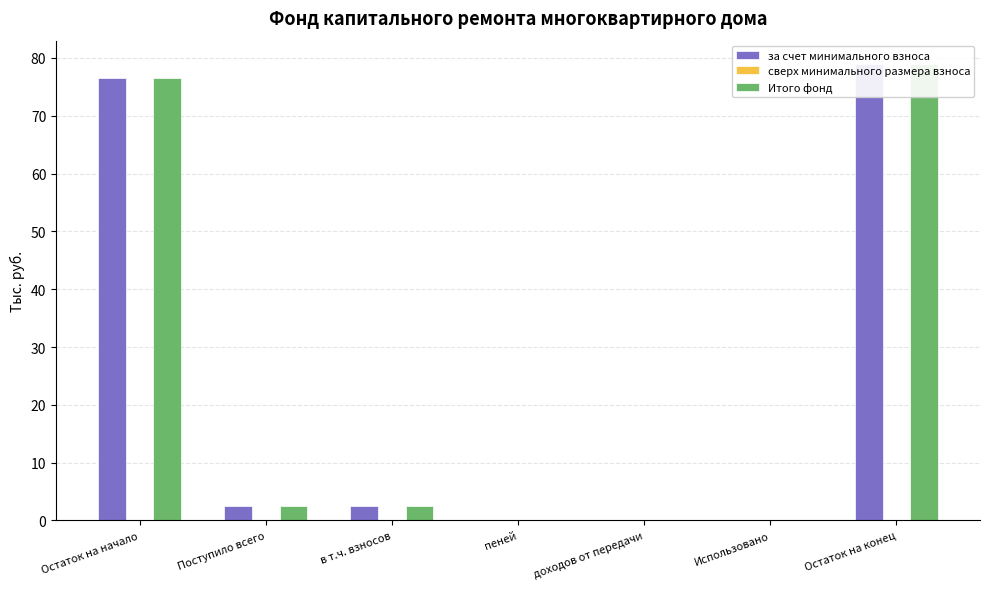

At which category is the sum across all series the highest?

Остаток на конец